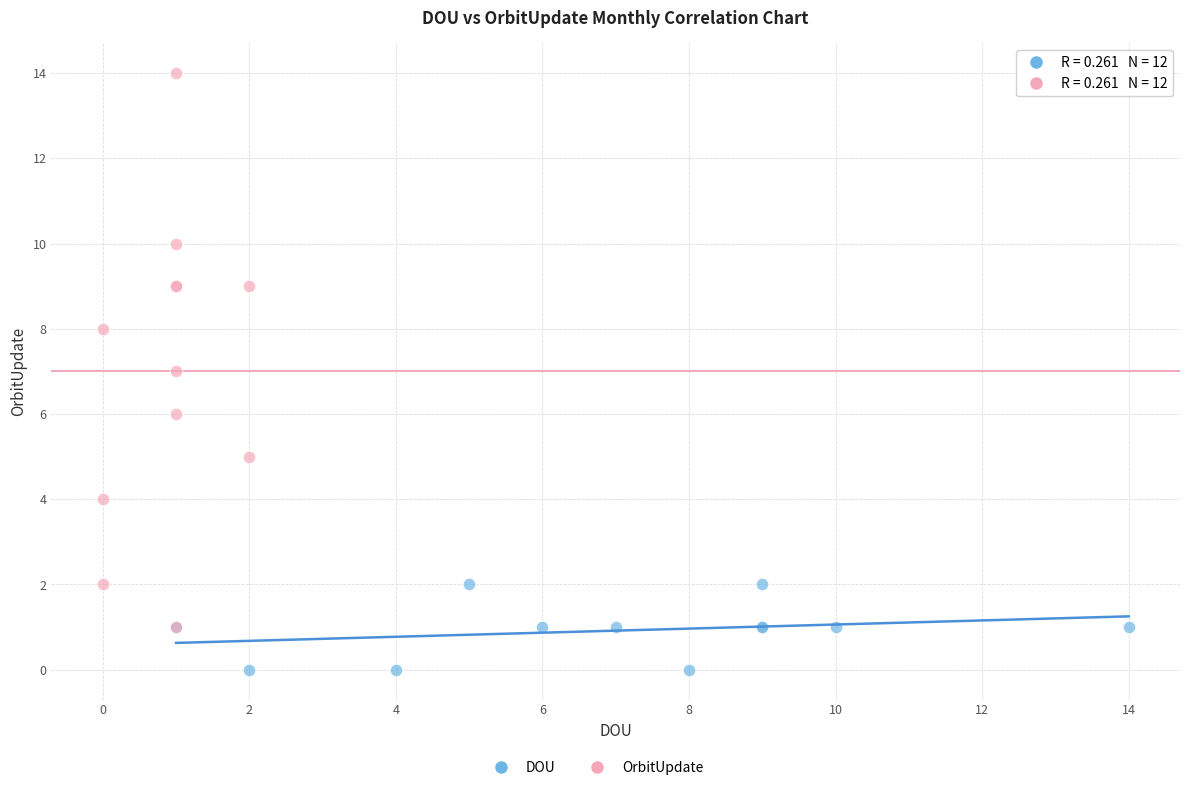

Which series contains the lowest Y value?

DOU